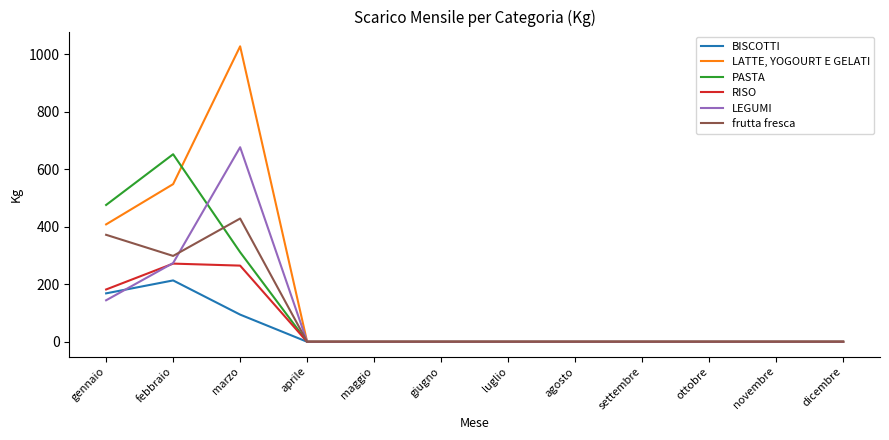

Is it true that PASTA equals -367.1 at luglio?

False